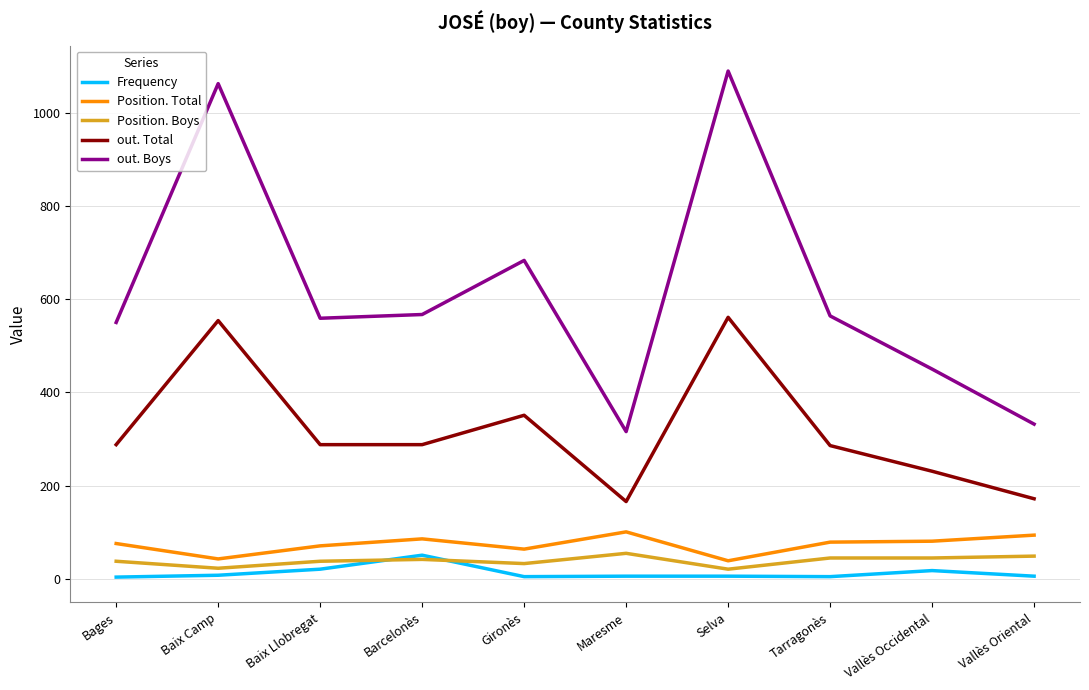

What is the minimum value for out. Total?

166